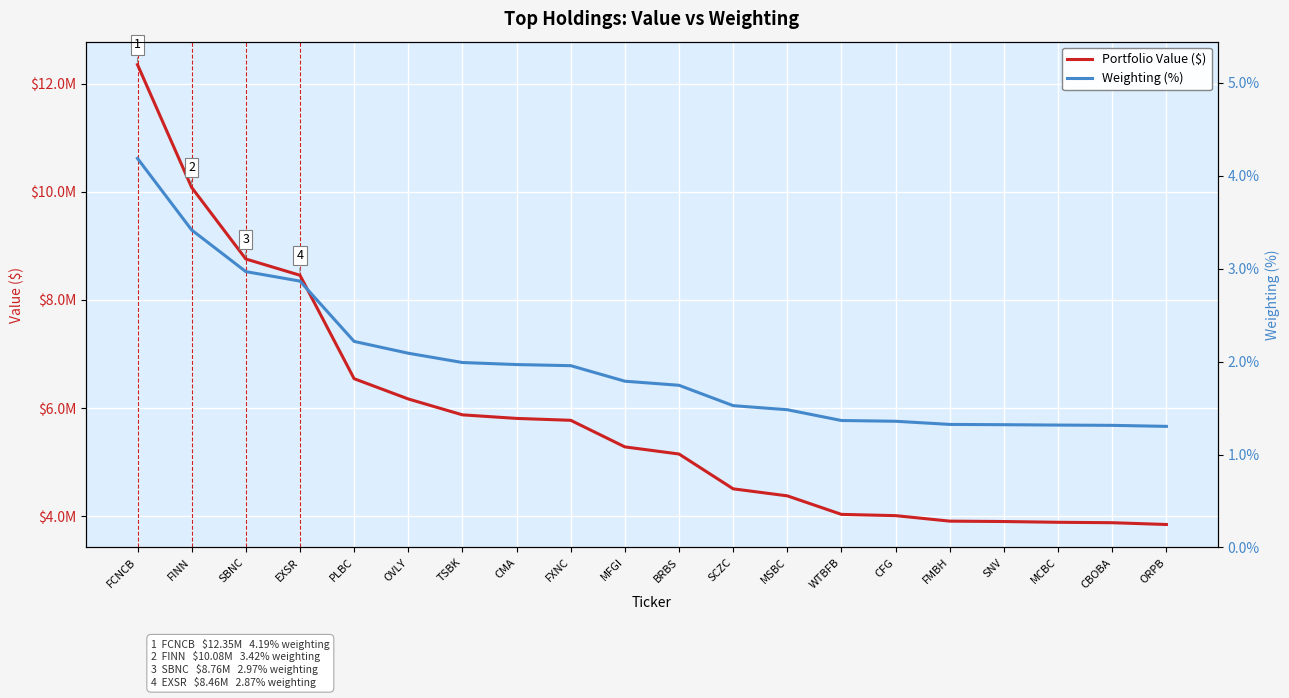

What is the sum of all Portfolio Value ($) values?

116584000.0